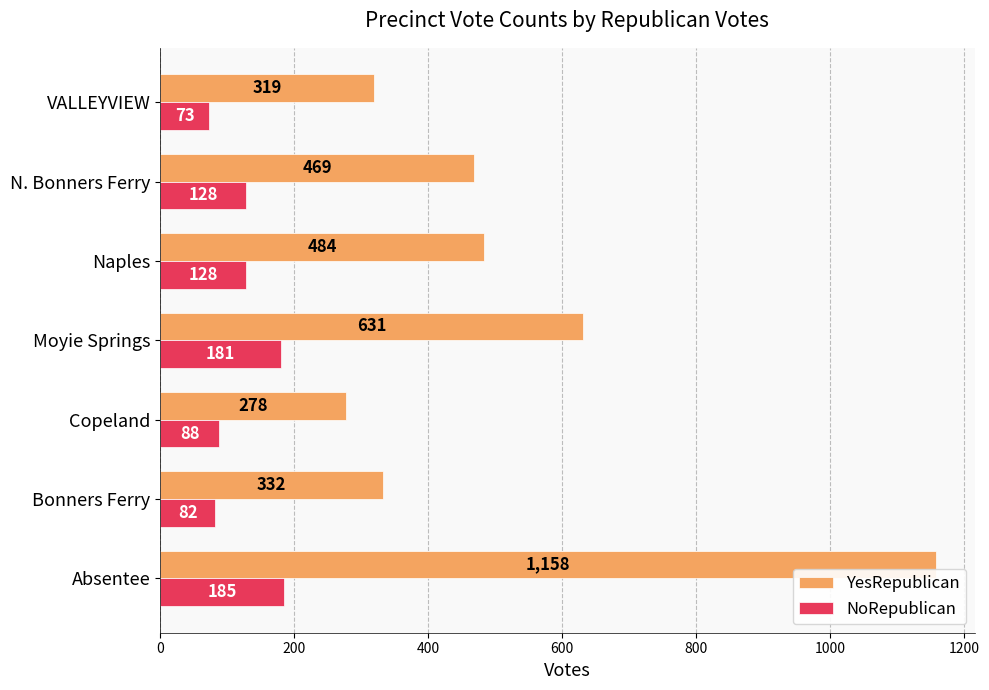

True or false: YesRepublican has a value of 734 at N. Bonners Ferry.

False